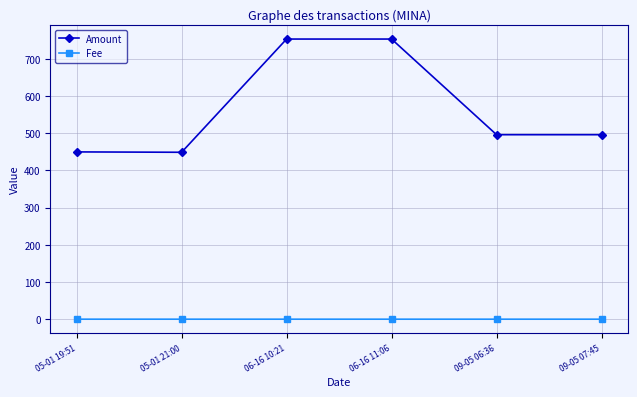

What is the label of the 2nd point from the left?

05-01 21:00